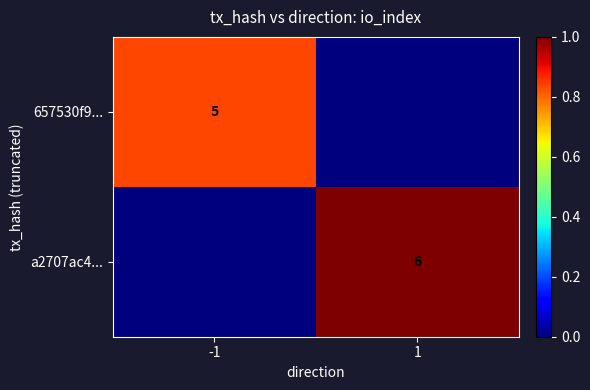

Is the value of a2707ac4... at 1 greater than the value of 657530f9... at -1?

Yes